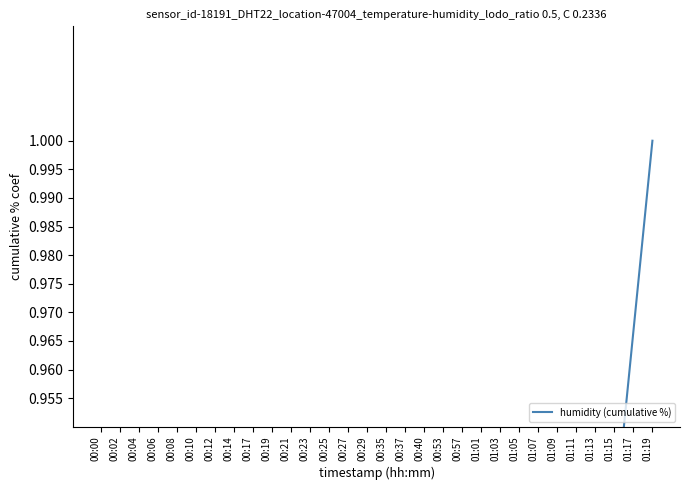

Does the chart have visible grid lines?

No